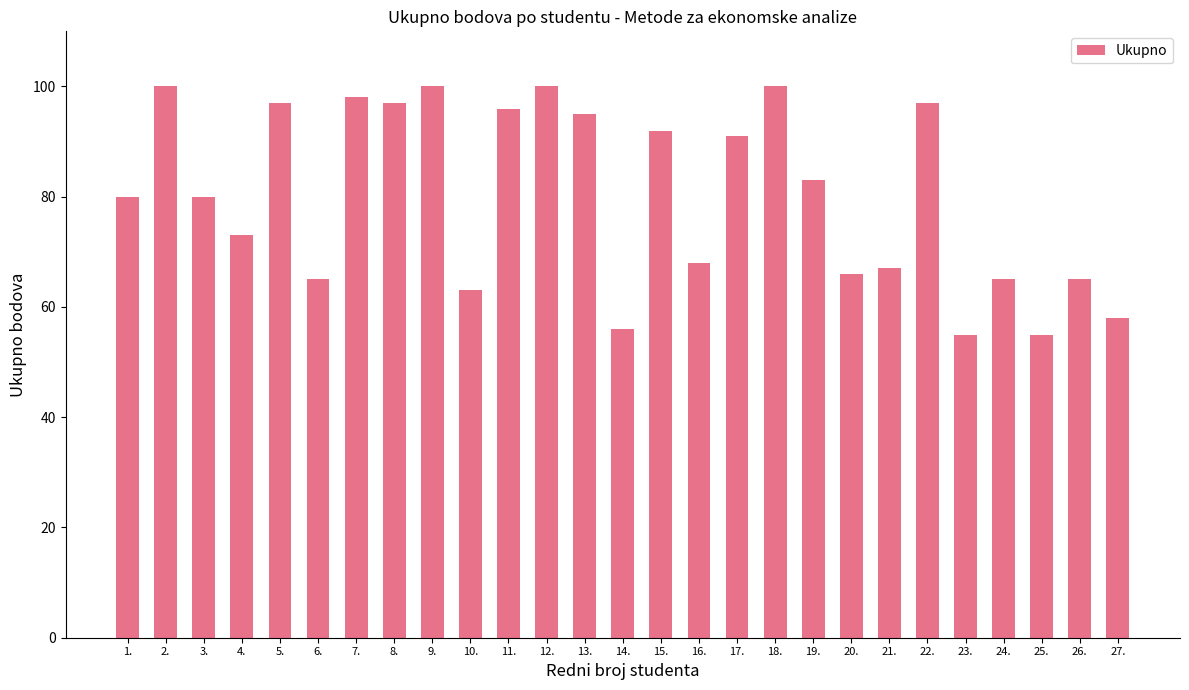

What is the greatest value displayed?

100